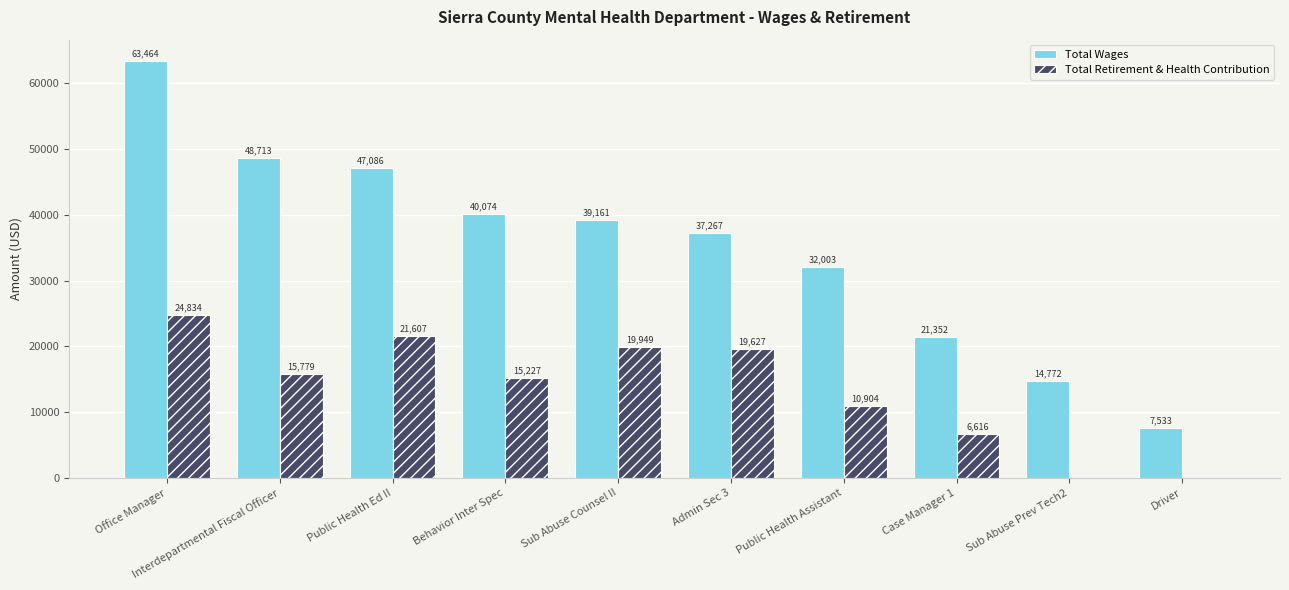

How many groups of bars are there?

10